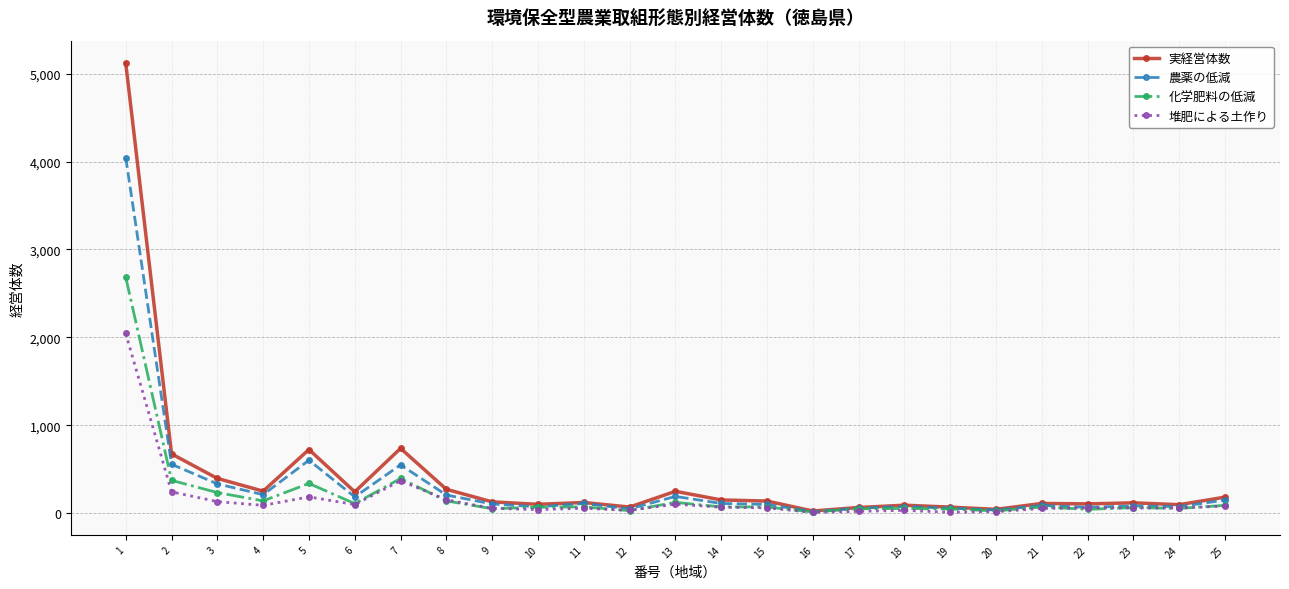

At which category is the sum across all series the highest?

1